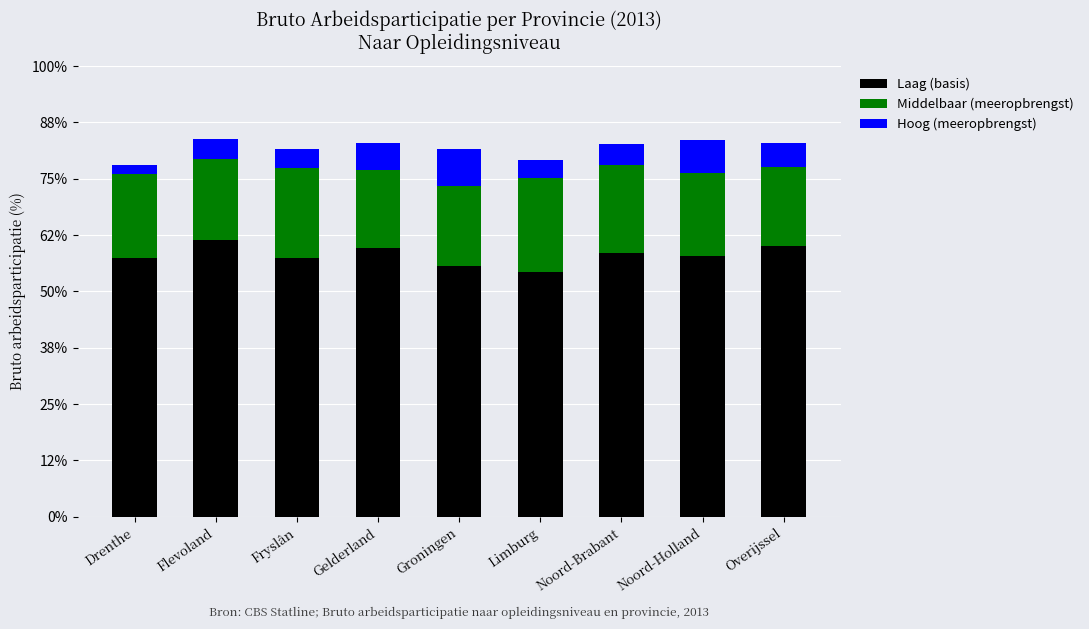

The Laag (basis) series shows 89.6 at Flevoland. True or false?

False